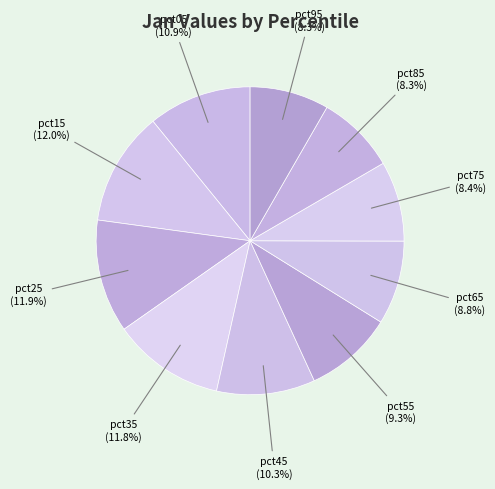

What is the smallest slice in the pie chart?

pct85